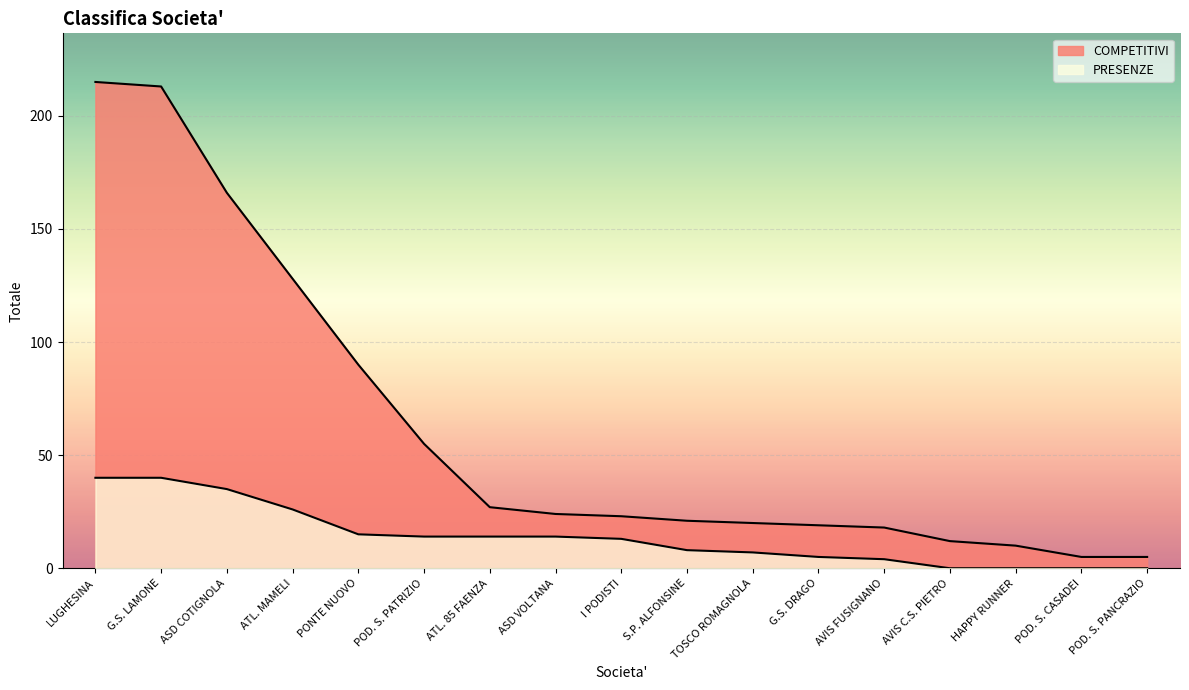

Reading left to right, transcribe all the data shown in this chart.

COMPETITIVI: LUGHESINA=215	G.S. LAMONE=213	ASD COTIGNOLA=166	ATL. MAMELI=128	PONTE NUOVO=90	POD. S. PATRIZIO=55	ATL. 85 FAENZA=27	ASD VOLTANA=24	I PODISTI=23	S.P. ALFONSINE=21	TOSCO ROMAGNOLA=20	G.S. DRAGO=19	AVIS FUSIGNANO=18	AVIS C.S. PIETRO=12	HAPPY RUNNER=10	POD. S. CASADEI=5	POD. S. PANCRAZIO=5
PRESENZE: LUGHESINA=40	G.S. LAMONE=40	ASD COTIGNOLA=35	ATL. MAMELI=26	PONTE NUOVO=15	POD. S. PATRIZIO=14	ATL. 85 FAENZA=14	ASD VOLTANA=14	I PODISTI=13	S.P. ALFONSINE=8	TOSCO ROMAGNOLA=7	G.S. DRAGO=5	AVIS FUSIGNANO=4	AVIS C.S. PIETRO=0	HAPPY RUNNER=0	POD. S. CASADEI=0	POD. S. PANCRAZIO=0